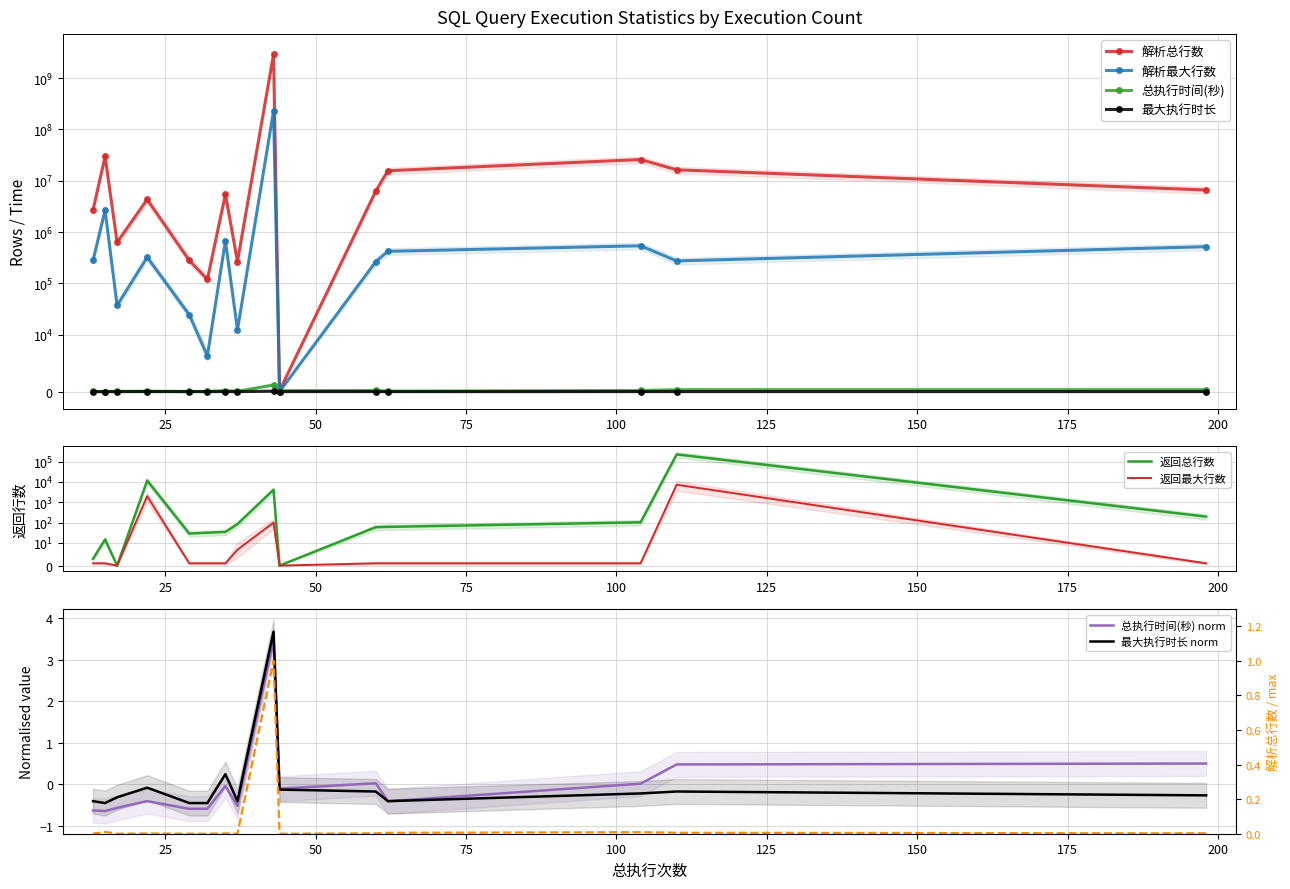

What is the total value across all series at 110?

16870998.8